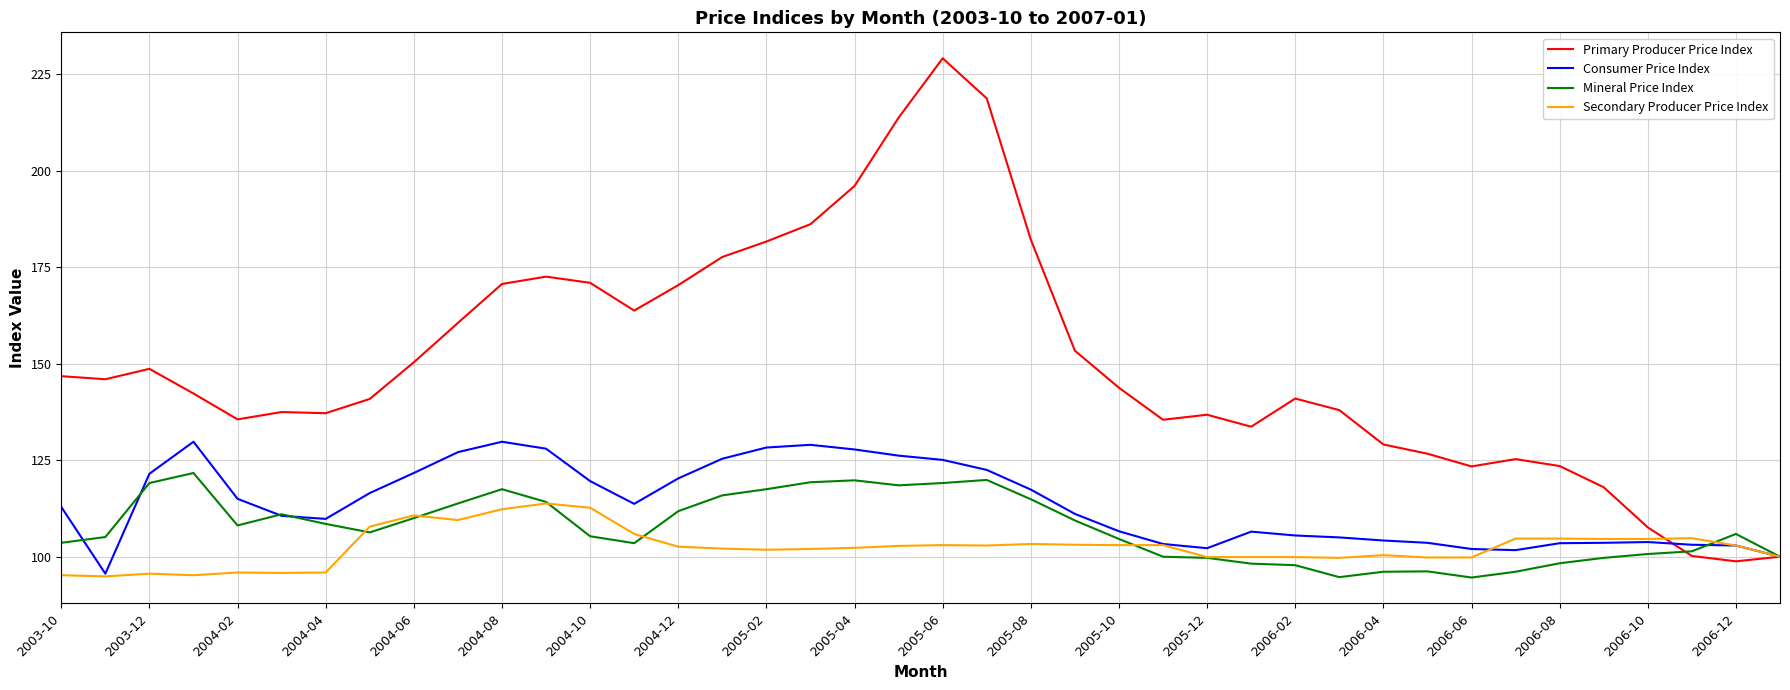

What is the minimum value shown in the chart?

94.6